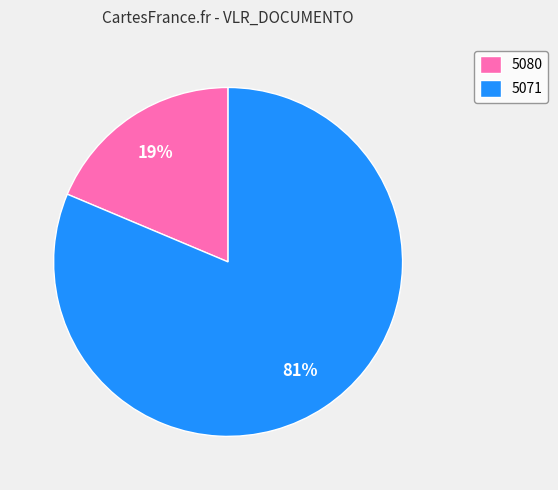

How many slices are in this pie chart?

2